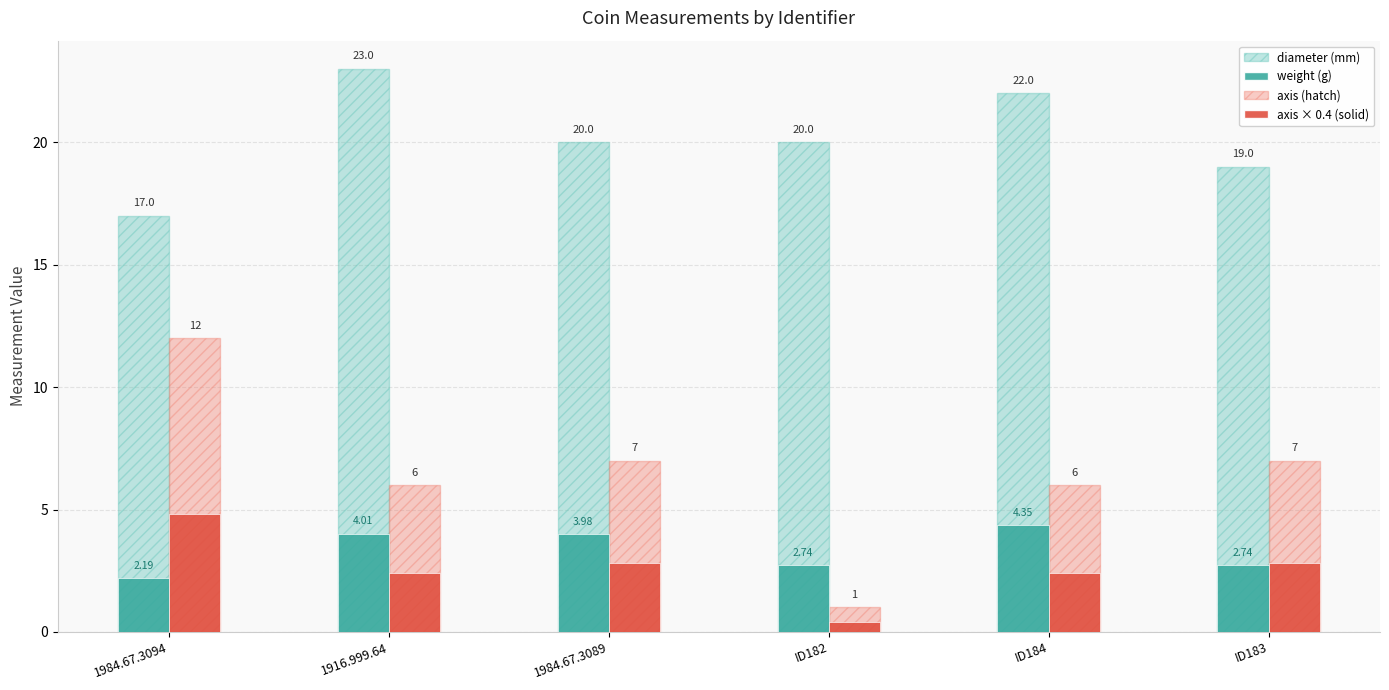

At which category is the sum across all series the highest?

1984.67.3094